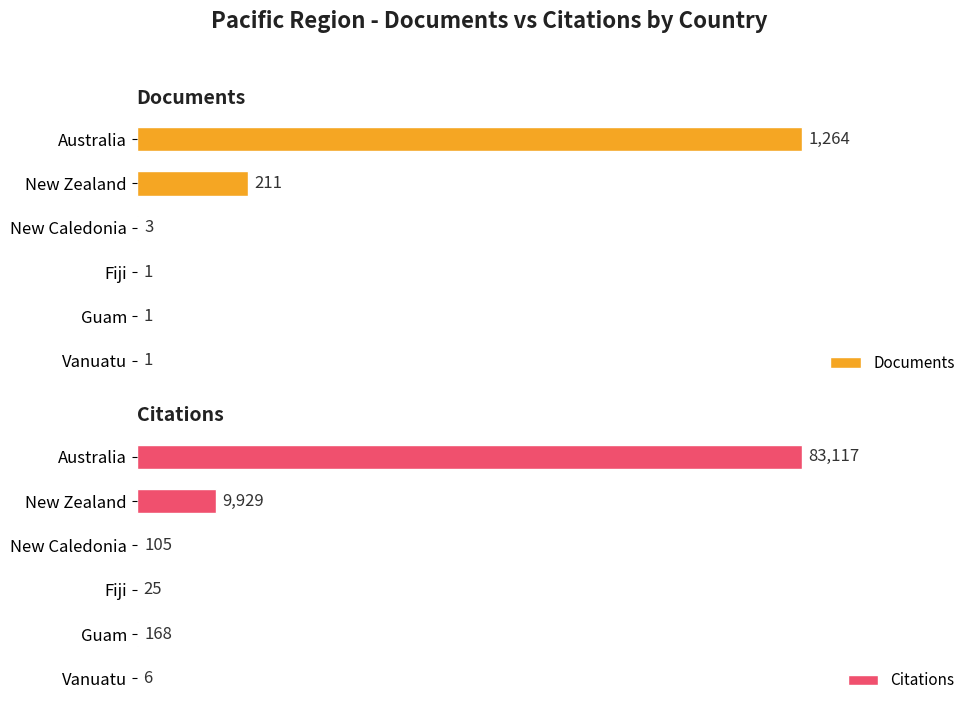

Rank the series by their average value, from highest to lowest.

Citations, Documents